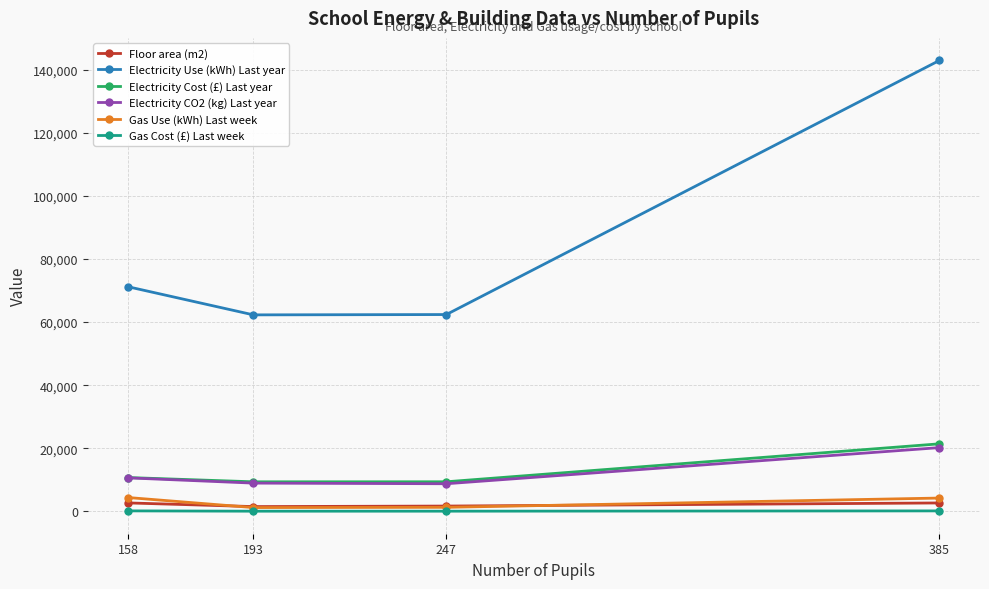

How many distinct data groups are displayed?

6